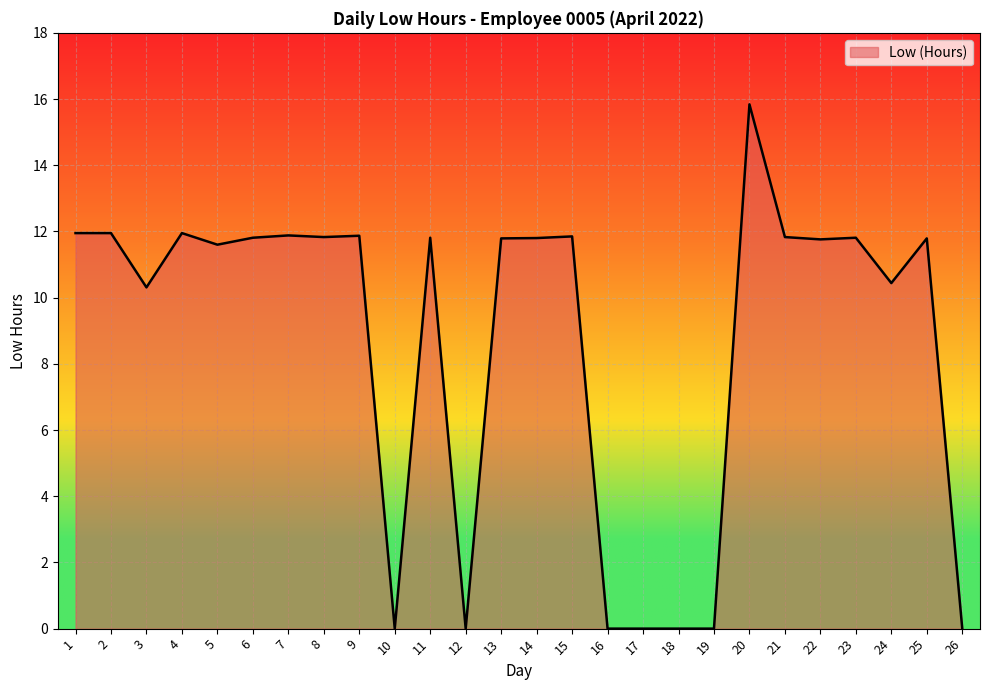

Which has a higher value, 13 or 24?

13